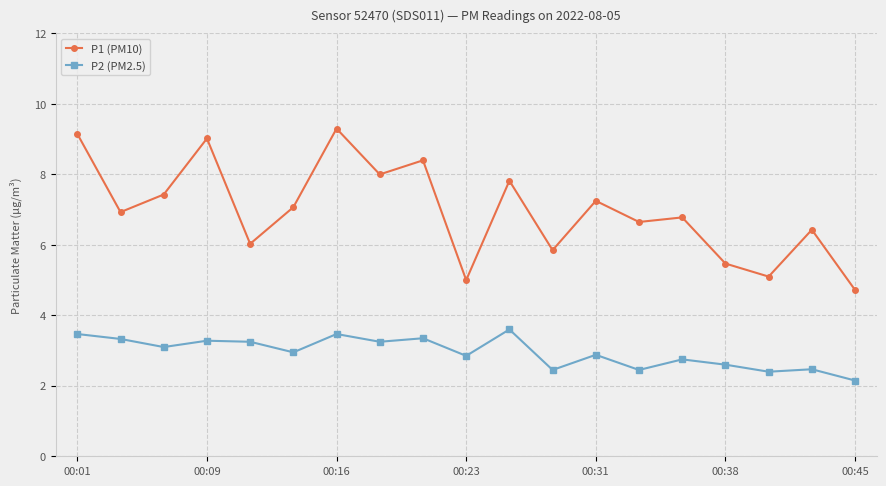

True or false: P1 (PM10) and P2 (PM2.5) cross at least once.

False